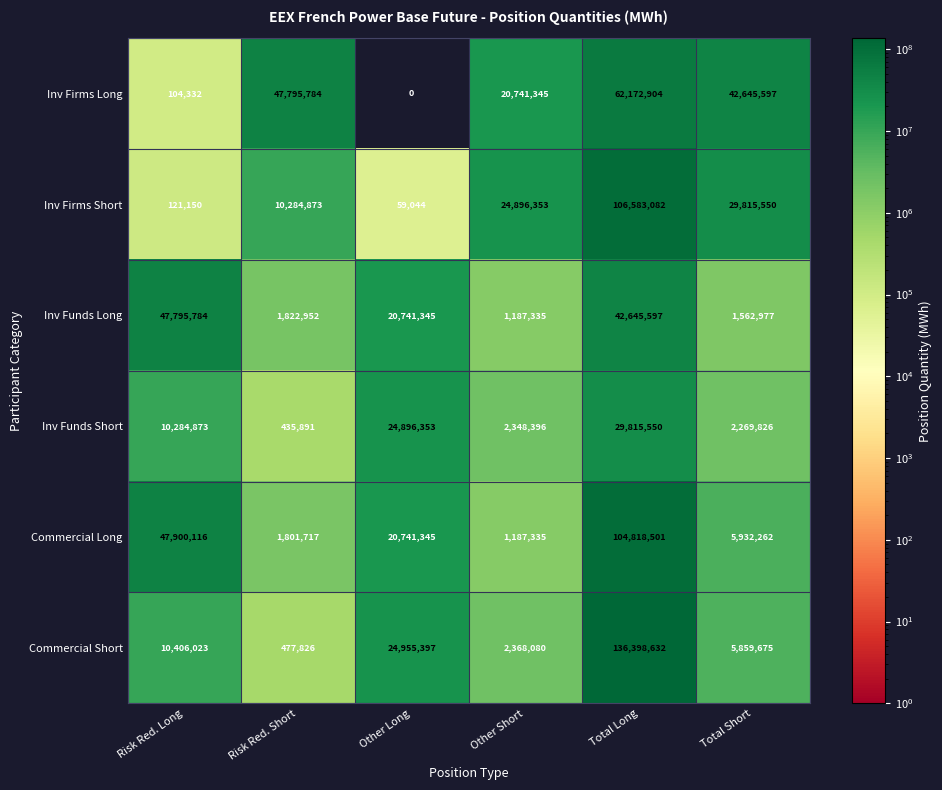

What is the total value across all series at Other Short?

52728844